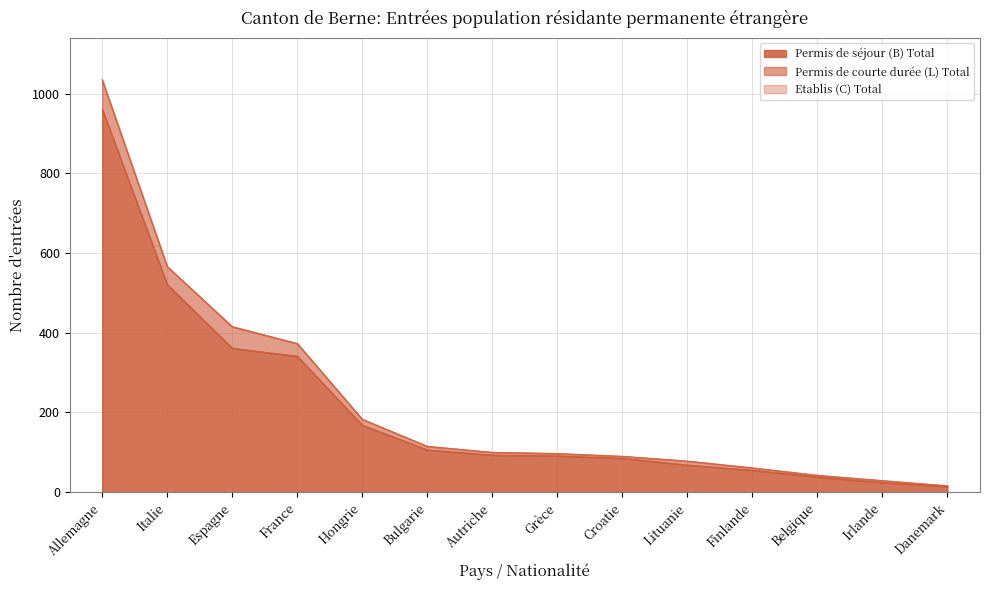

What is the total value across all series at Croatie?

90